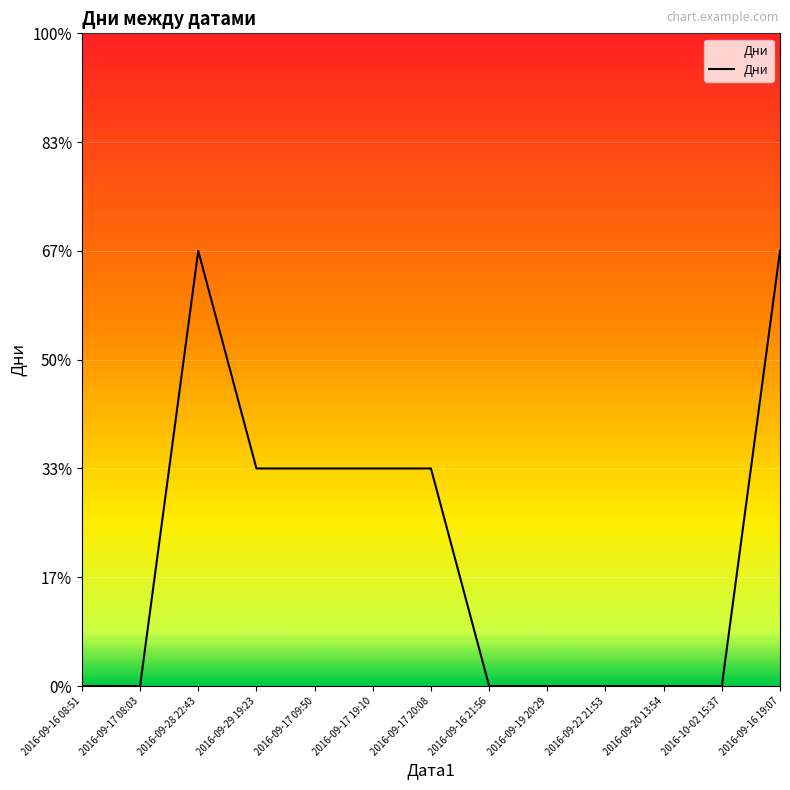

What is the greatest value displayed?

2